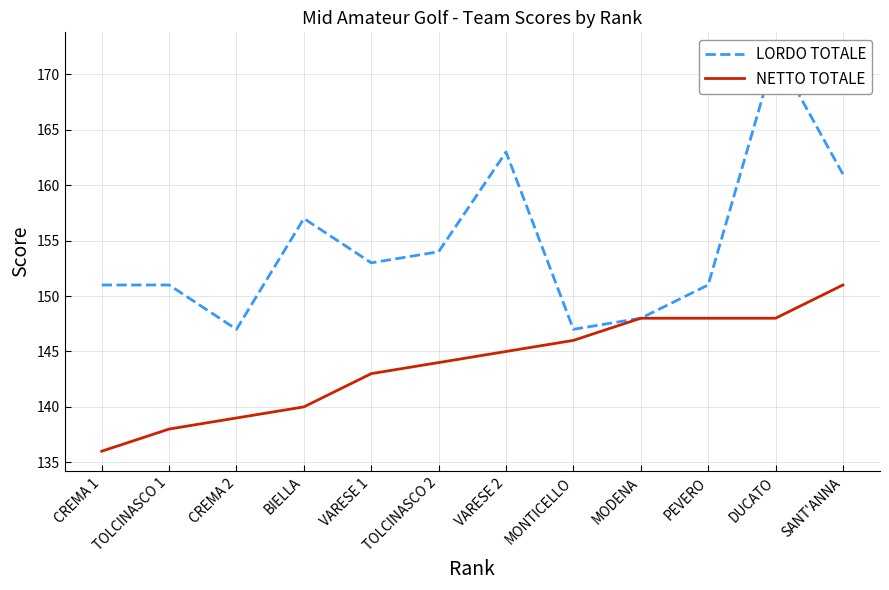

Which category has the lowest value across all series?

CREMA 1